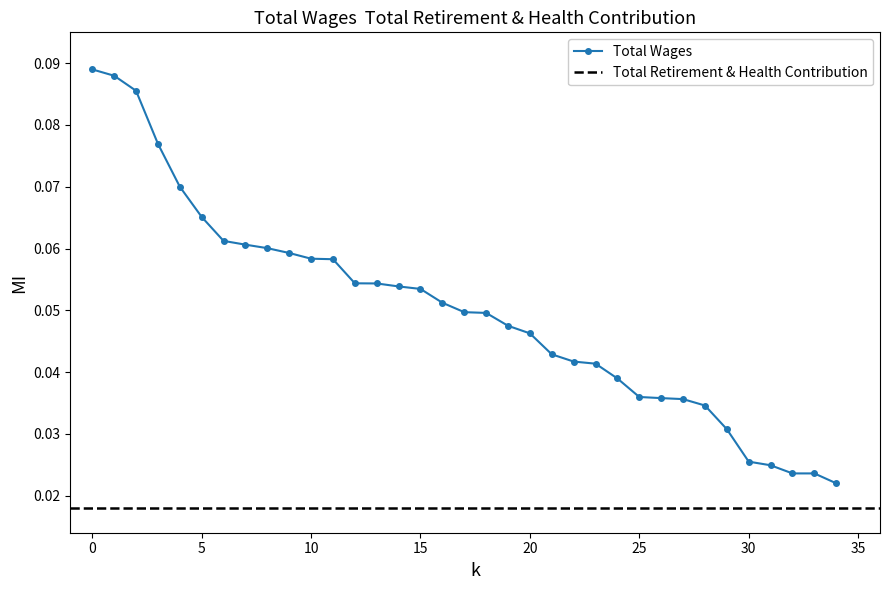

The chart shows a value of 0.1 at 35. True or false?

False